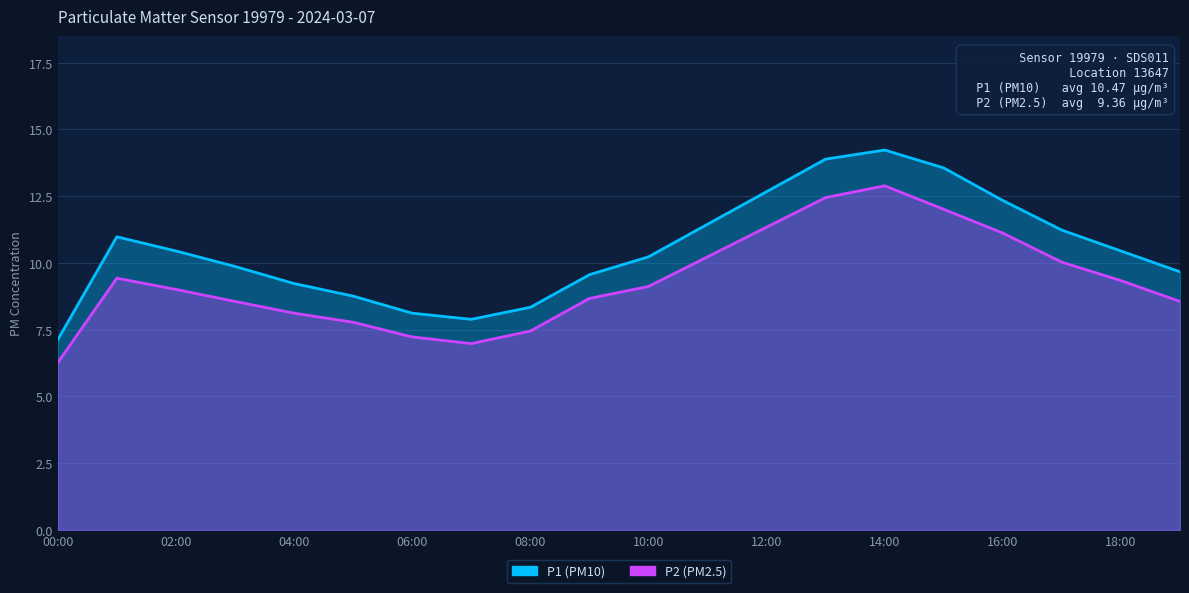

What value does the P1 series have at 10:00?

10.2